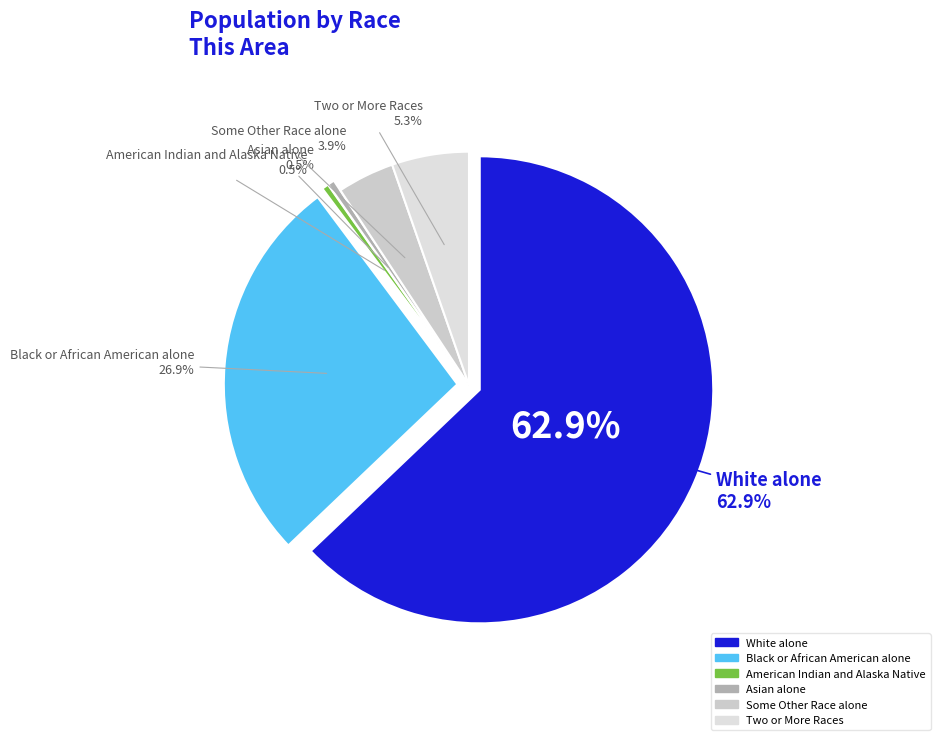

Count the number of slices in the pie.

6